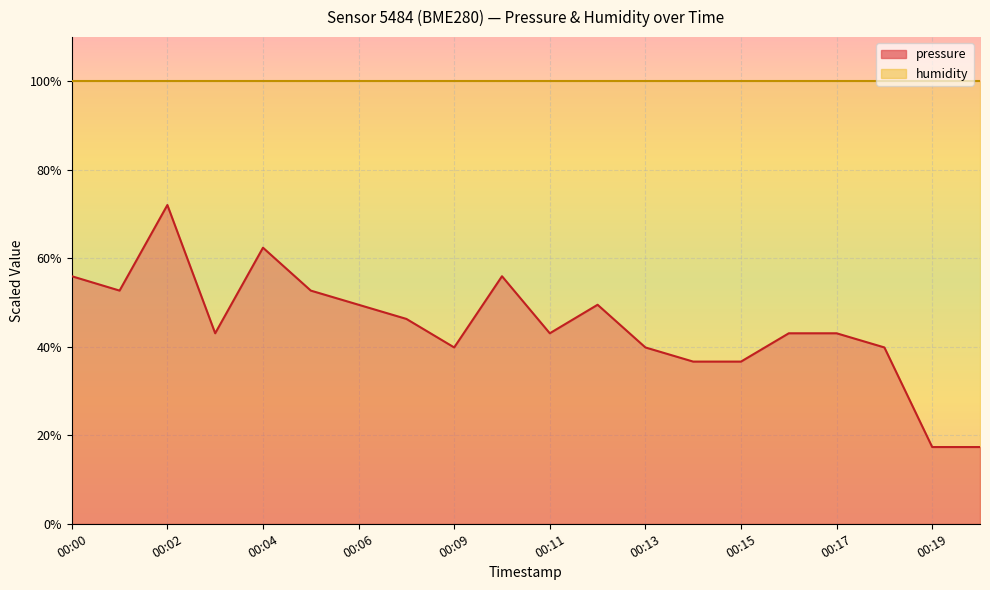

What is the smallest value displayed?

17.3